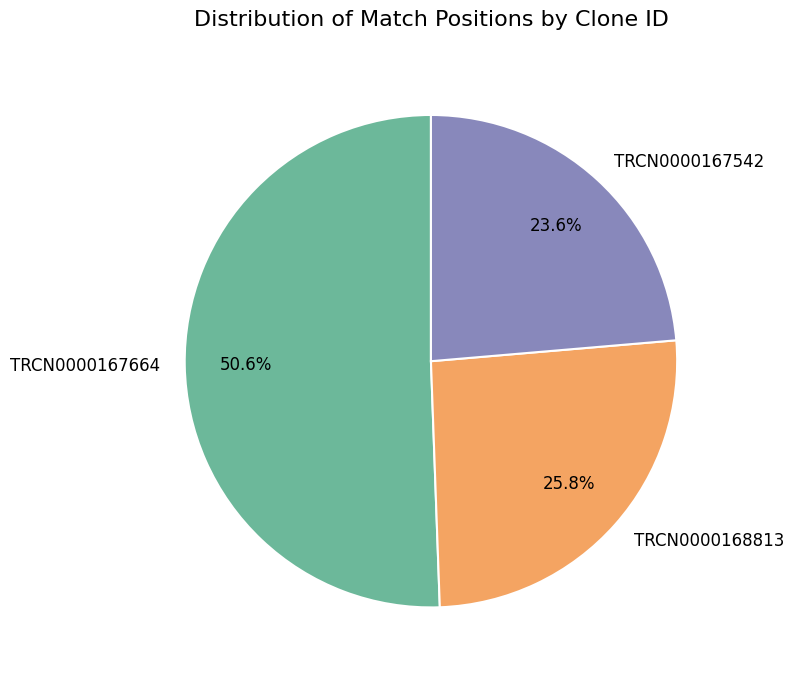

What portion of the pie excludes TRCN0000167664?

49.4%